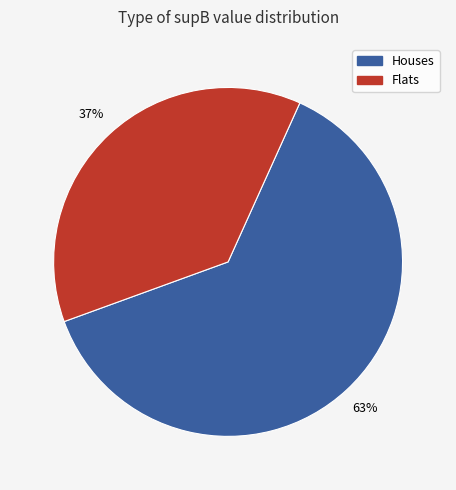

Is there any slice that represents more than half of the pie?

Yes